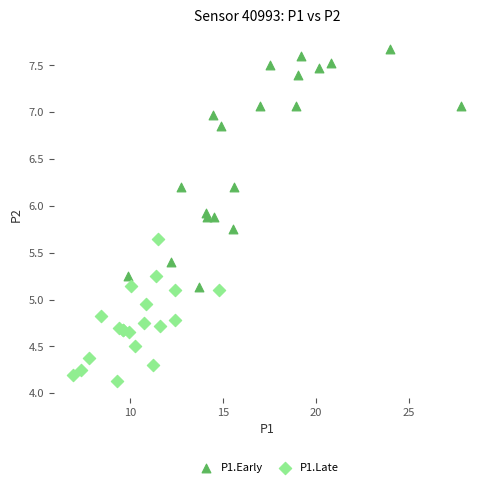

Which series reaches the maximum Y coordinate?

P1.Early